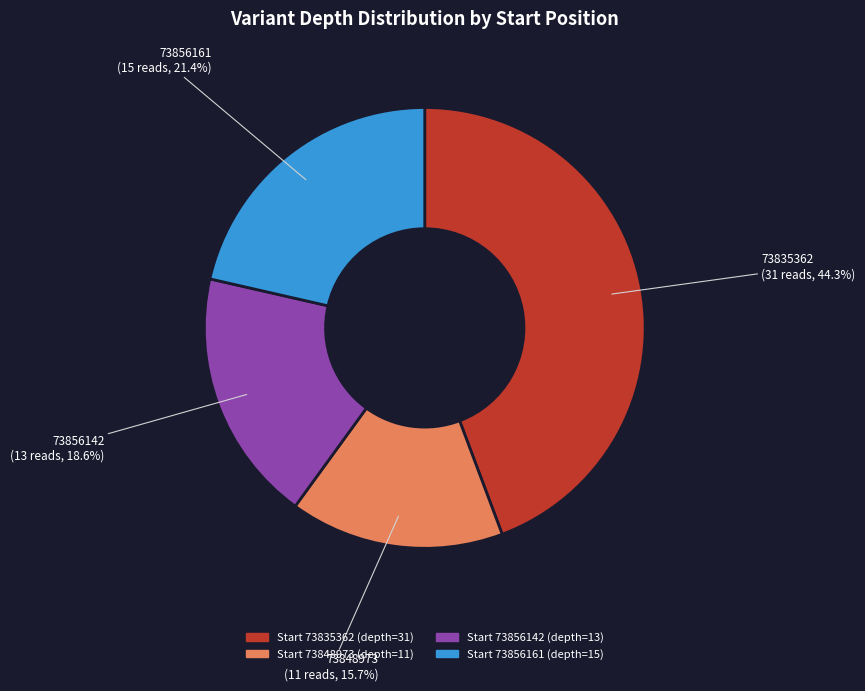

Does any single category account for the majority?

No